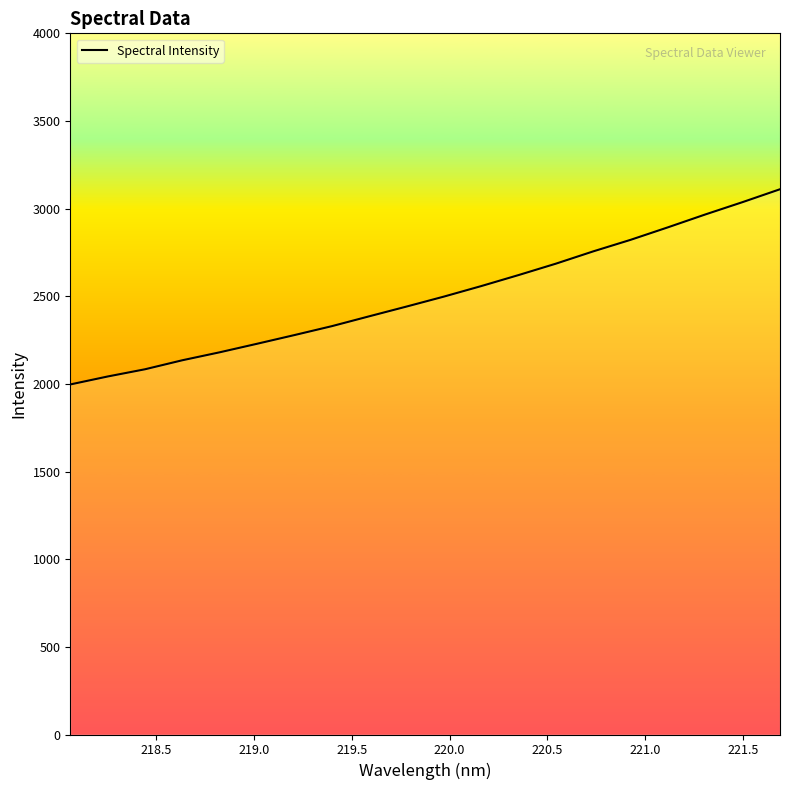

Does the chart have visible grid lines?

No